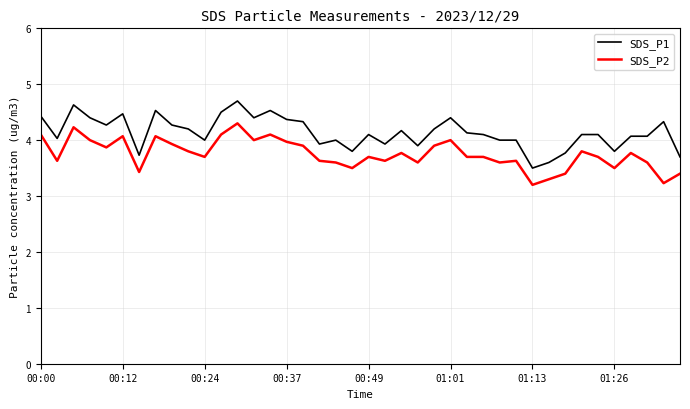

What is the greatest value displayed?

4.7